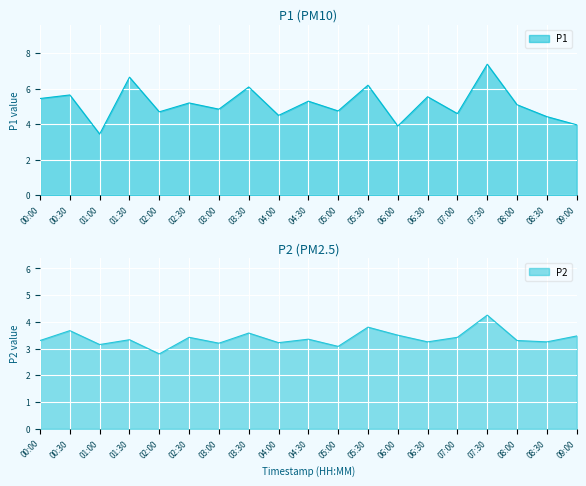

Reading right to left, extract all data points from this chart.

P1: 4.0	4.4	5.1	7.4	4.6	5.5	3.9	6.2	4.8	5.3	4.5	6.1	4.8	5.2	4.7	6.7	3.5	5.7	5.5
P2: 3.5	3.2	3.3	4.2	3.4	3.2	3.5	3.8	3.1	3.4	3.2	3.6	3.2	3.4	2.8	3.3	3.1	3.7	3.3